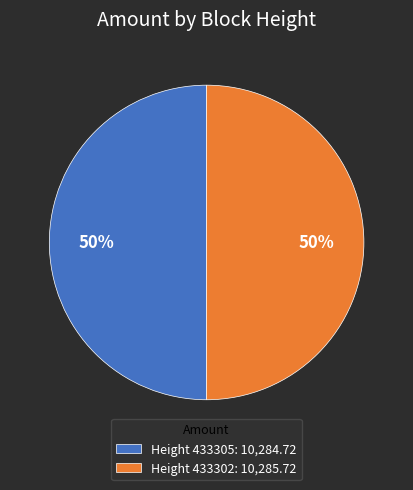

Do Height 433302: 10,285.72 and Height 433305: 10,284.72 together represent more than half of the pie?

Yes